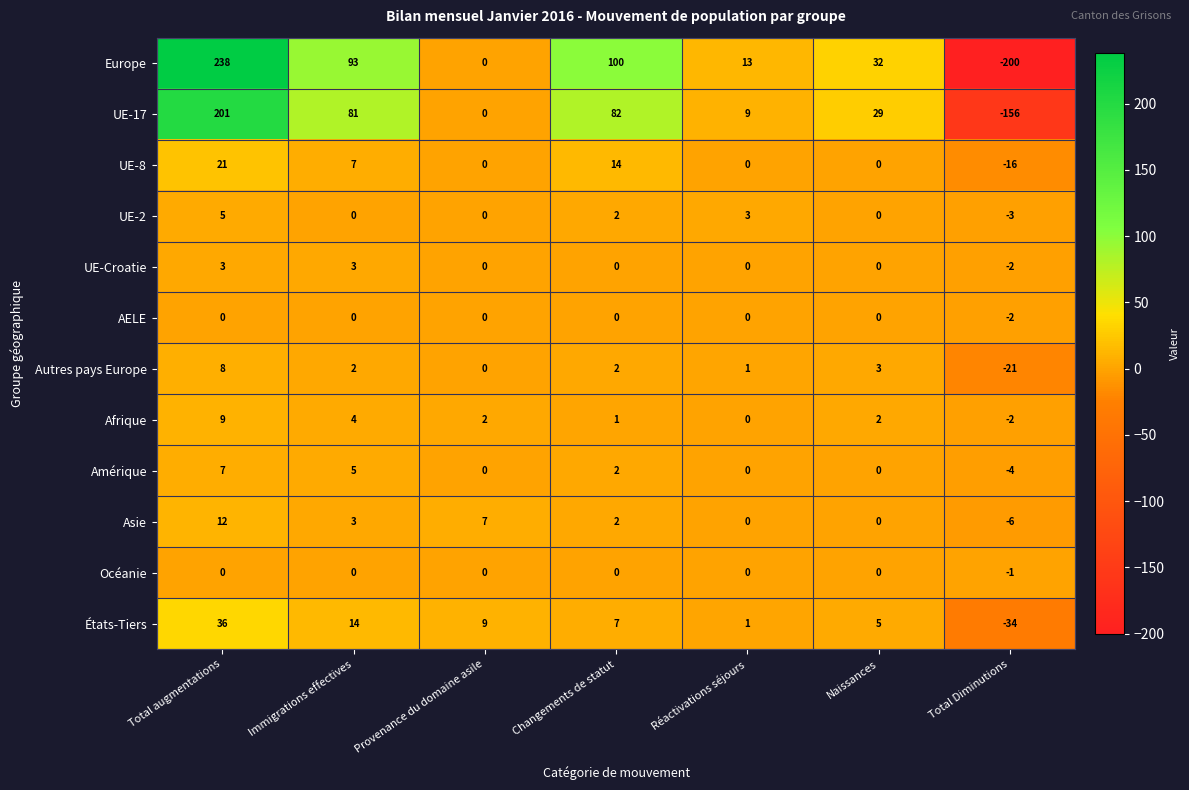

What is the maximum value shown in the chart?

238